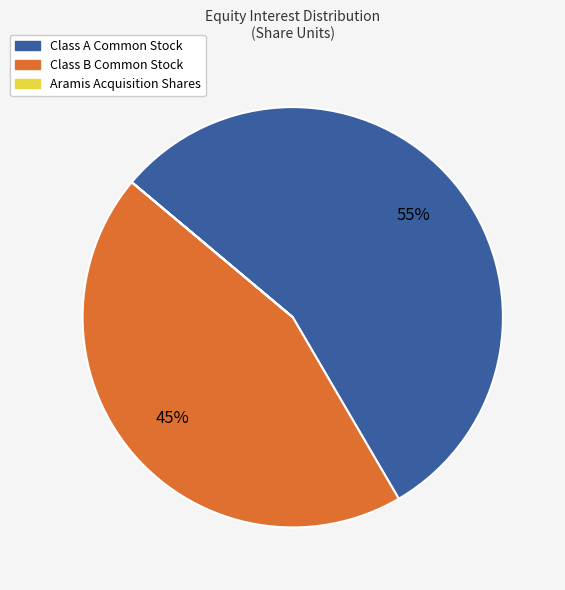

Approximately how many times larger is the value at Class A Common Stock compared to Class B Common Stock?

1.2